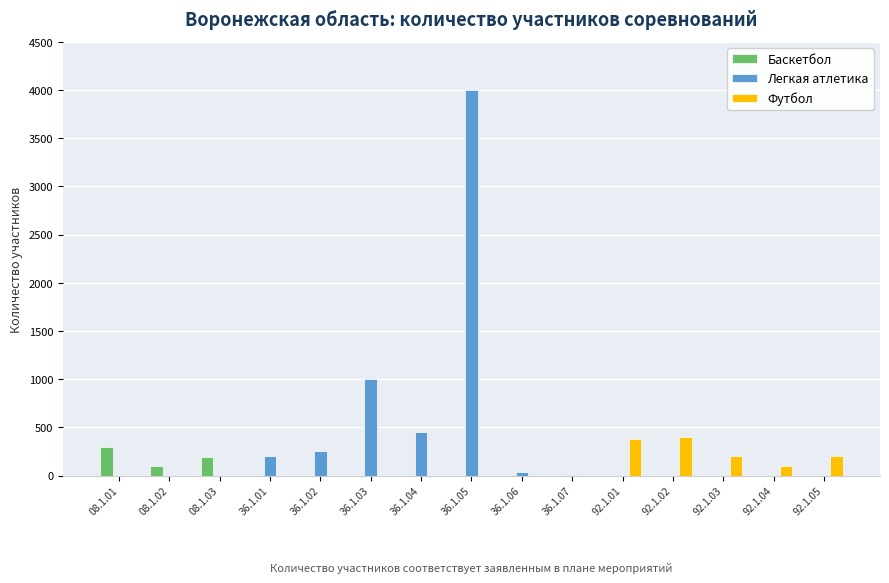

What is the maximum value shown in the chart?

4000